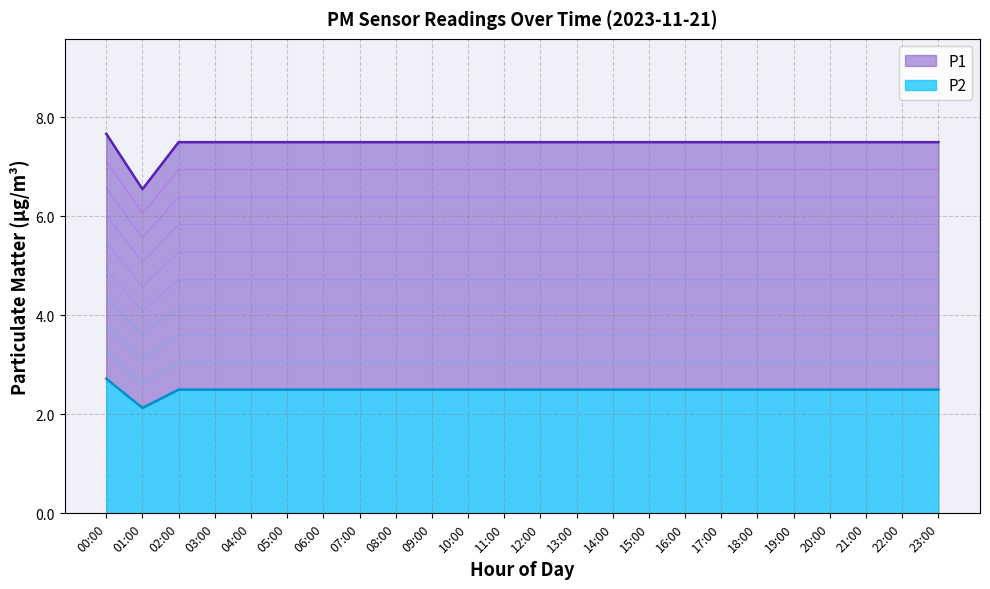

Is the value of P1 at 08:00 greater than the value of P2 at 11:00?

Yes